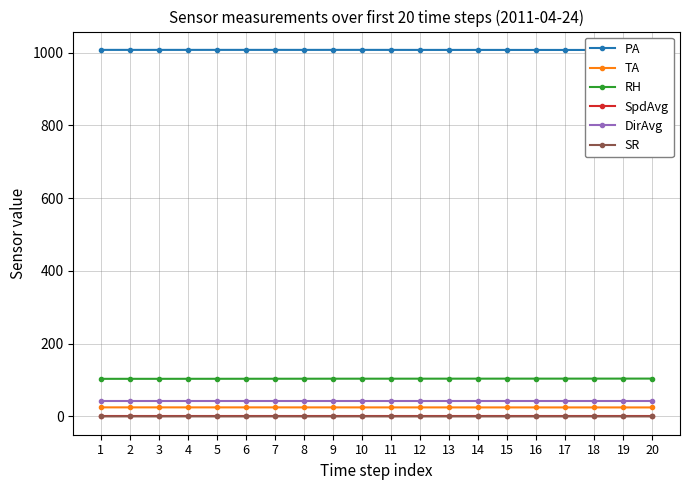

Is the value of RH at 11 greater than the value of SR at 4?

Yes